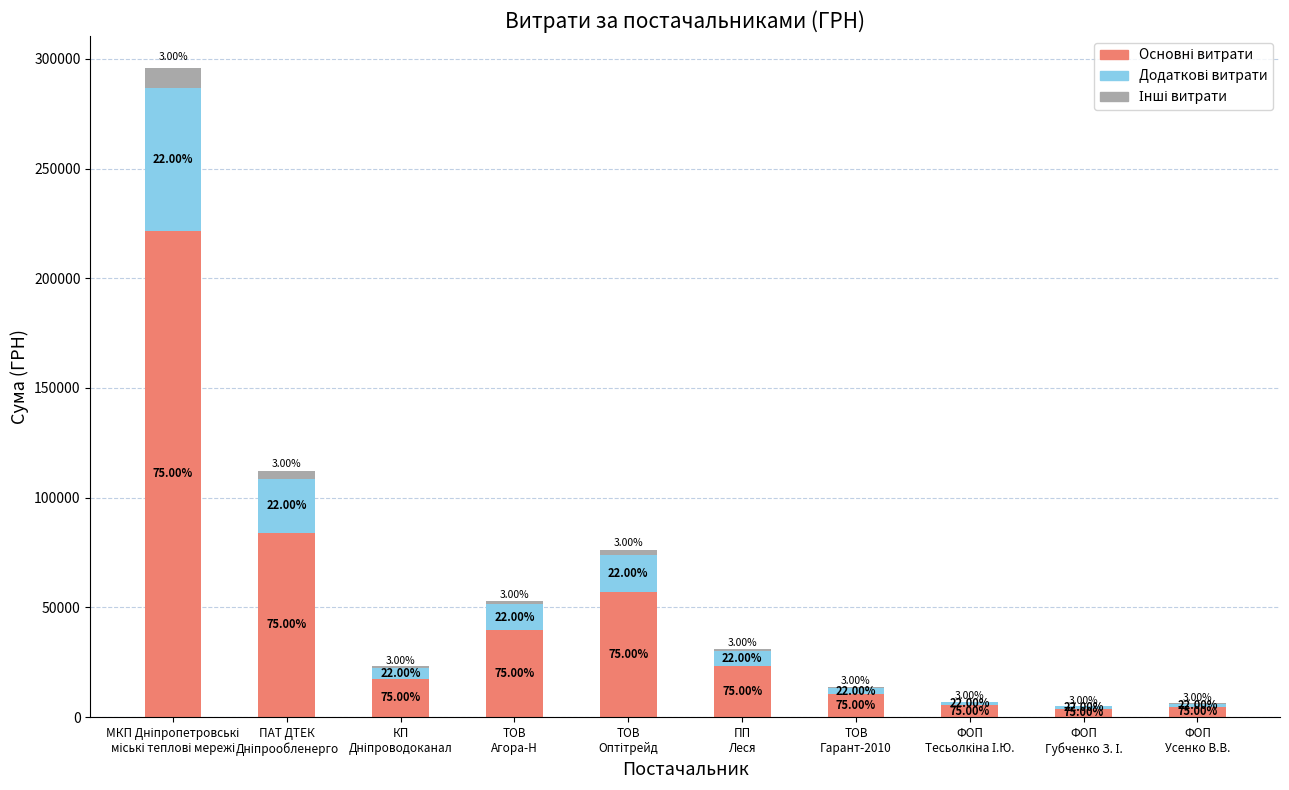

Between МКП Дніпропетровські
міські теплові мережі and ФОП
Усенко В.В., which series saw the biggest shift?

Основні витрати